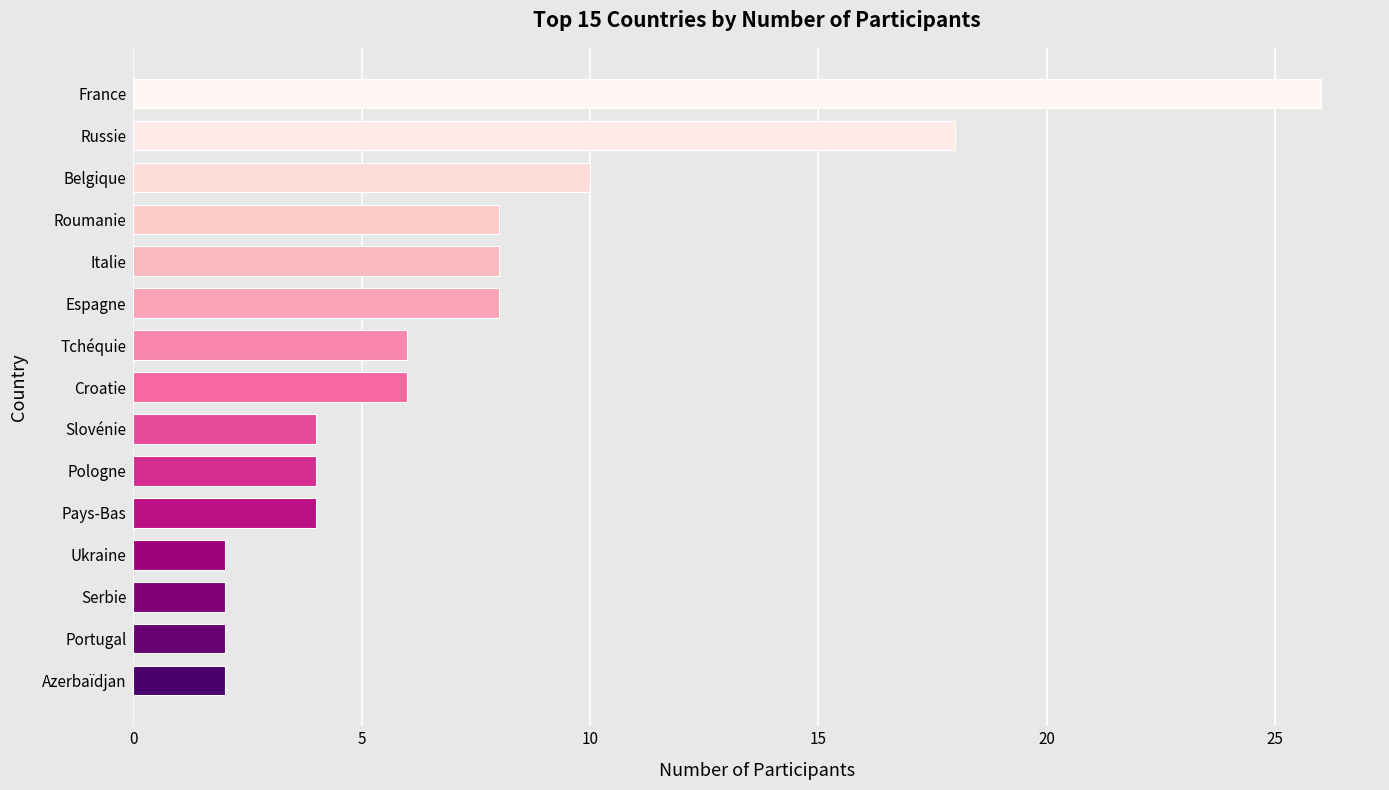

What is the label of the 4th bar from the top?

Roumanie